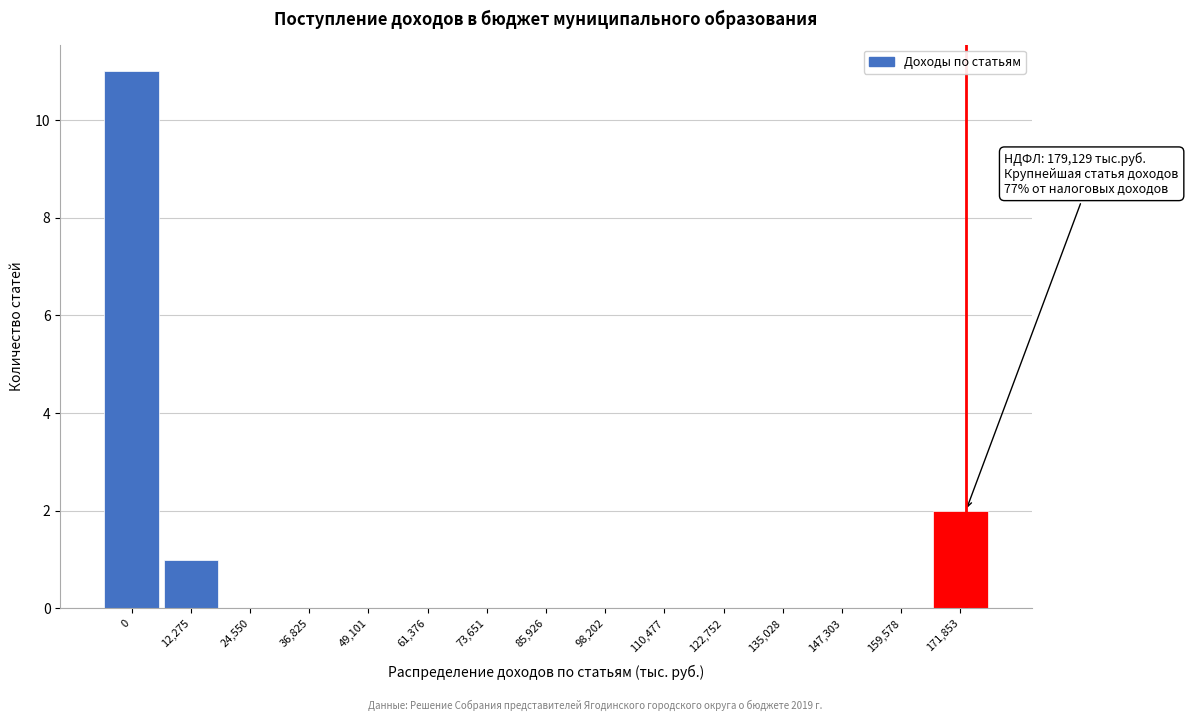

Reading left to right, transcribe all the data shown in this chart.

0=11	12,275=1	24,550=0	36,825=0	49,101=0	61,376=0	73,651=0	85,926=0	98,202=0	110,477=0	122,752=0	135,028=0	147,303=0	159,578=0	171,853=2